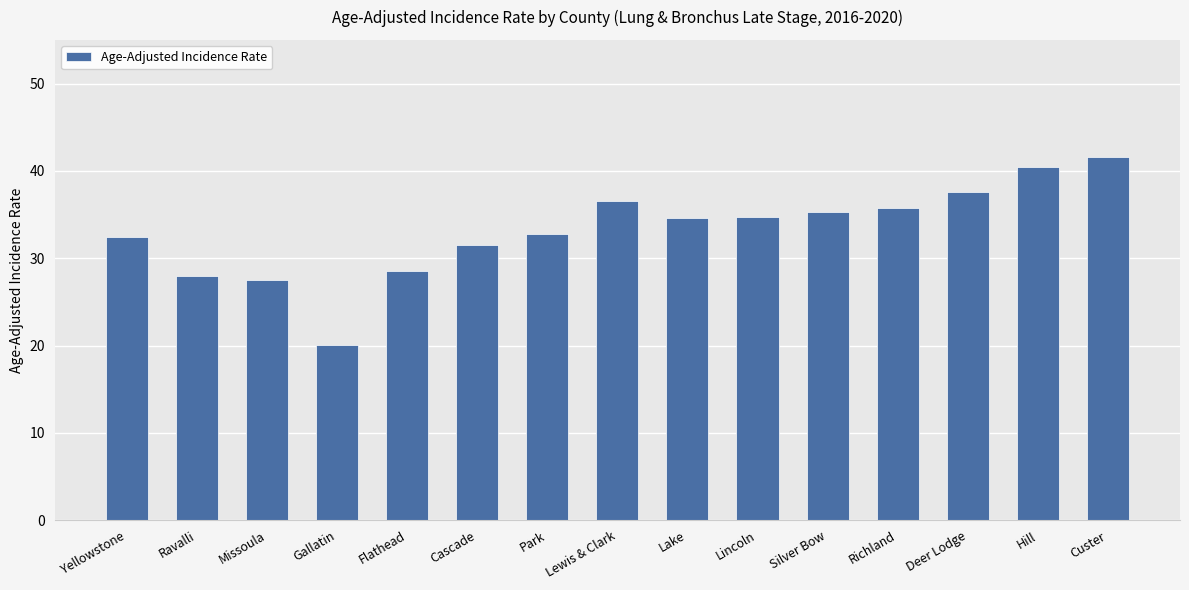

Between Hill and Silver Bow, which is larger?

Hill